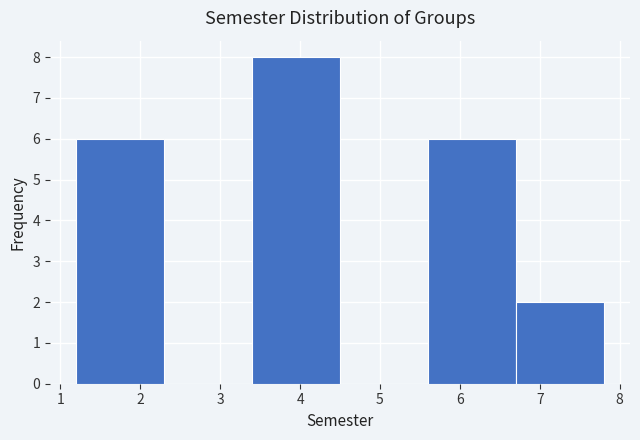

Reading left to right, list every bar in this chart as the range it spans on the x-axis followed by its height. The values are not printed on the chart, so give them approximately, as read against the axis.

1.2 to 2.3: 6
2.3 to 3.4: 0
3.4 to 4.5: 8
4.5 to 5.6: 0
5.6 to 6.7: 6
6.7 to 7.8: 2